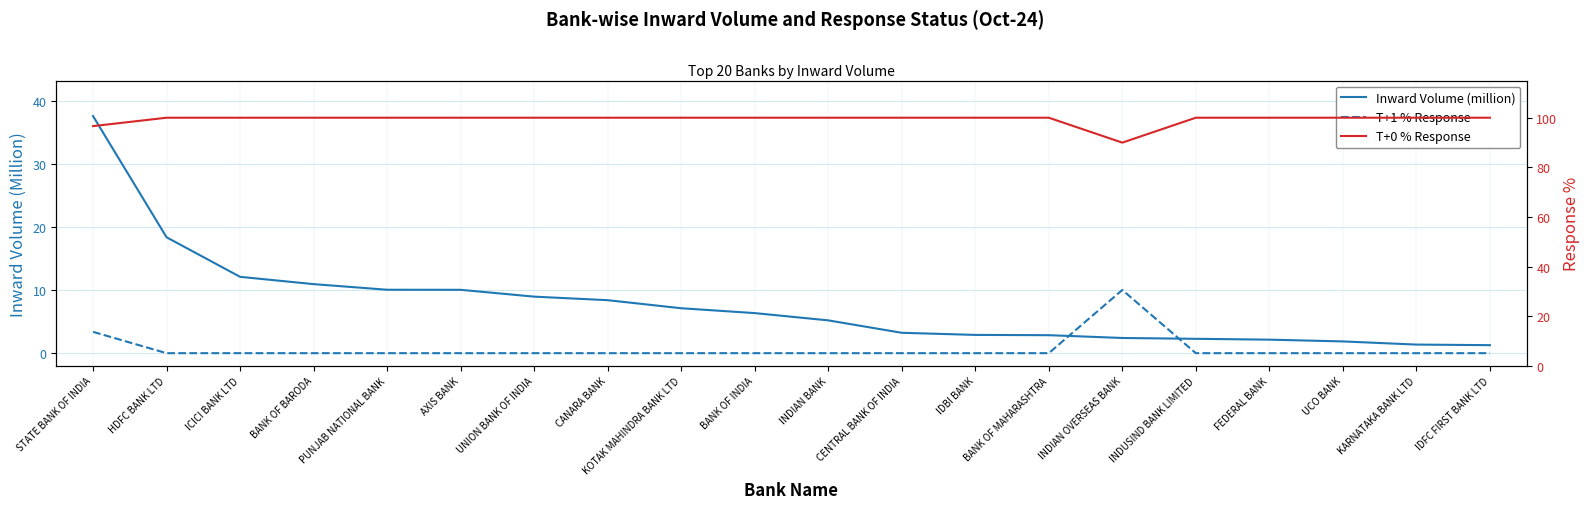

Does the chart display data point markers on the line(s)?

No